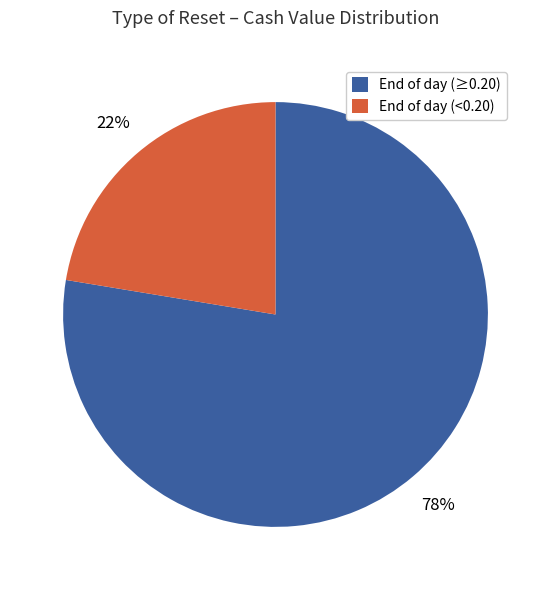

Which slice is the smallest?

End of day (<0.20)